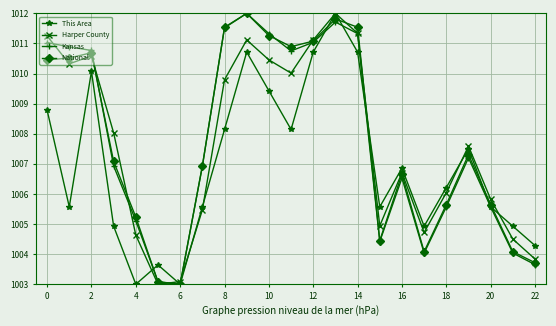

True or false: National and This Area intersect in this chart.

True